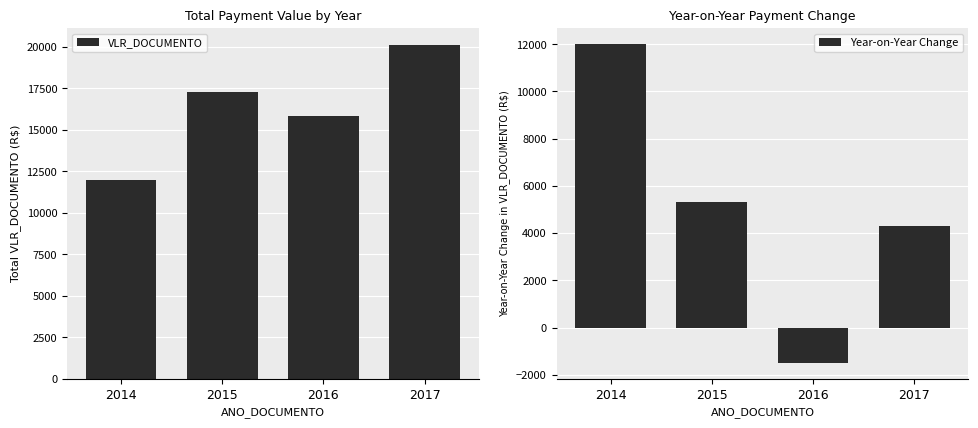

At which label does VLR_DOCUMENTO first exceed 17317?

2015